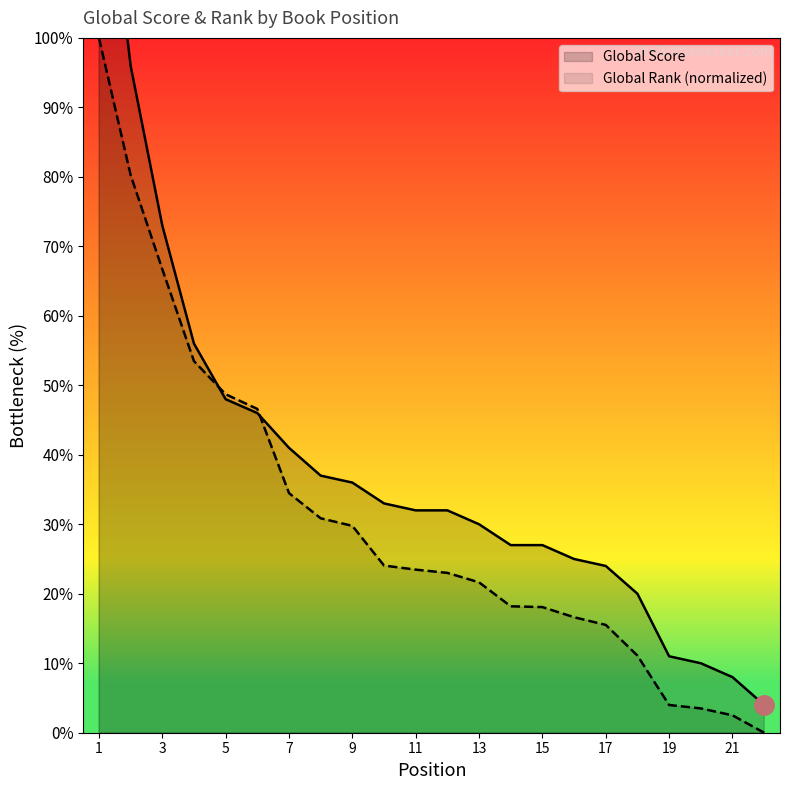

What is the value of the Global Score point at the 15th from the left?

27.0